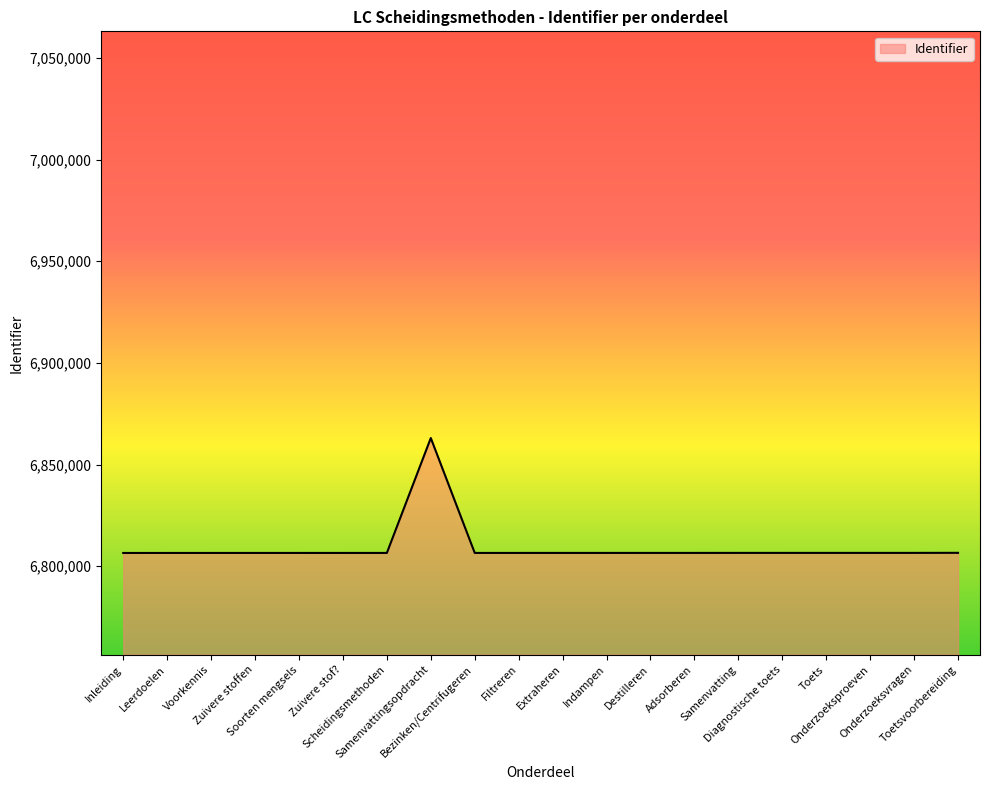

How many lines are shown in the chart?

1